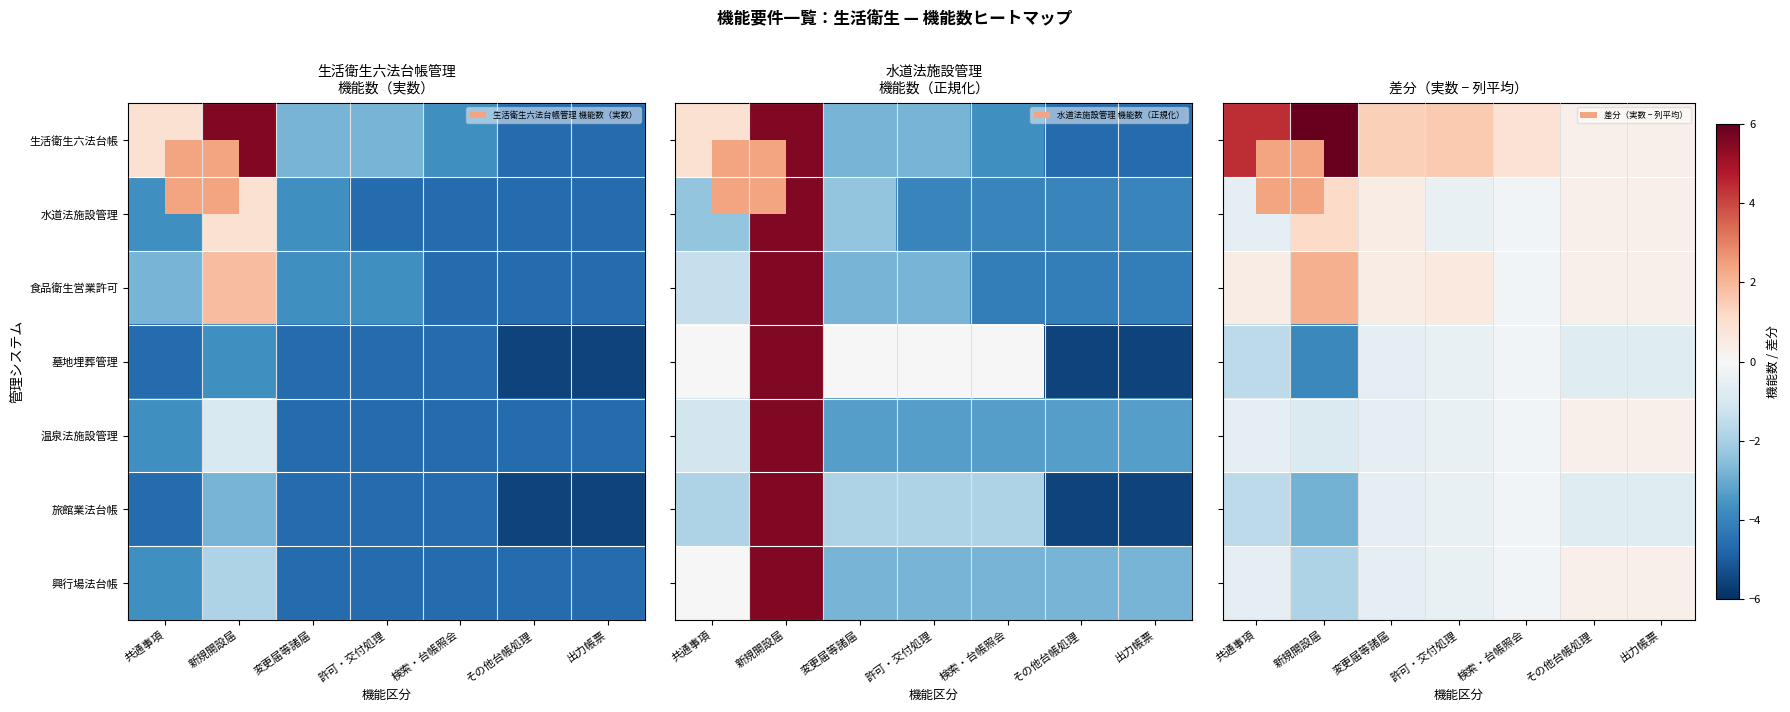

List the series in order of their peak value, lowest first.

墓地埋葬管理, 旅館業法台帳, 温泉法施設管理, 興行場法台帳, 水道法施設管理, 食品衛生営業許可, 生活衛生六法台帳